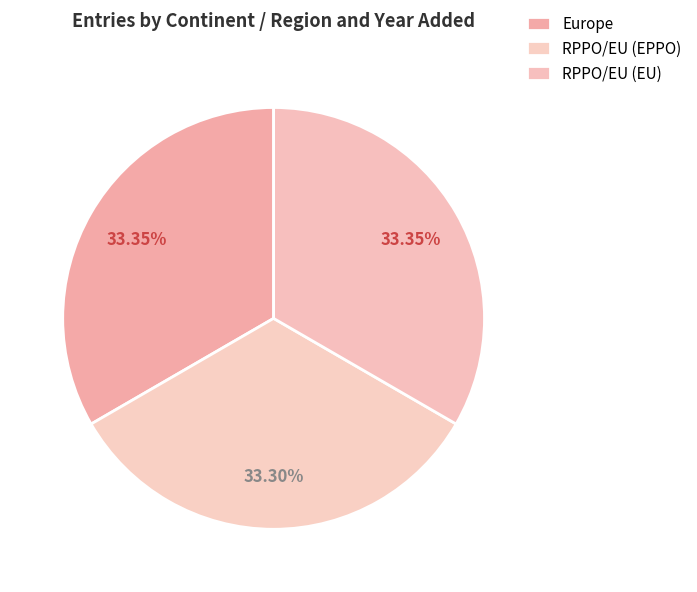

To the nearest percent, what portion does RPPO/EU (EPPO) represent?

33%